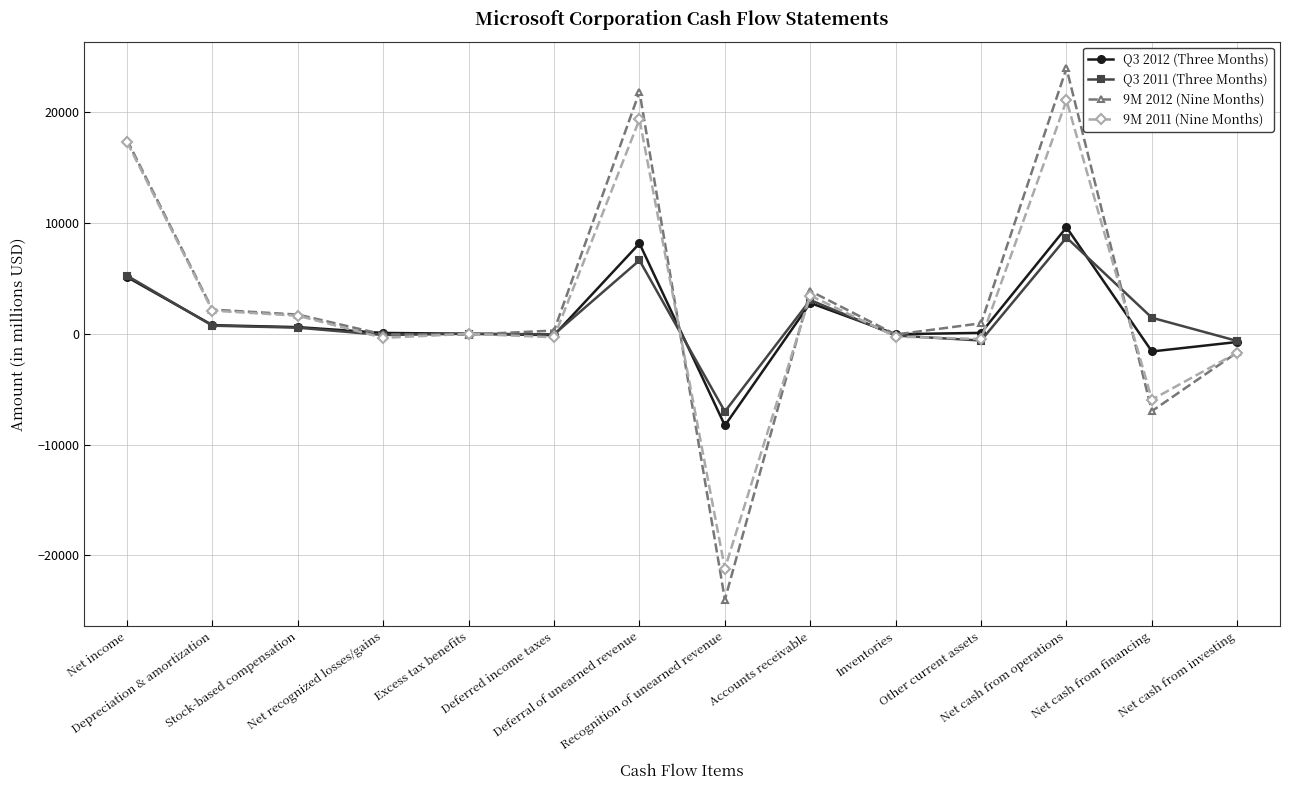

What position from the right is Net cash from operations?

3